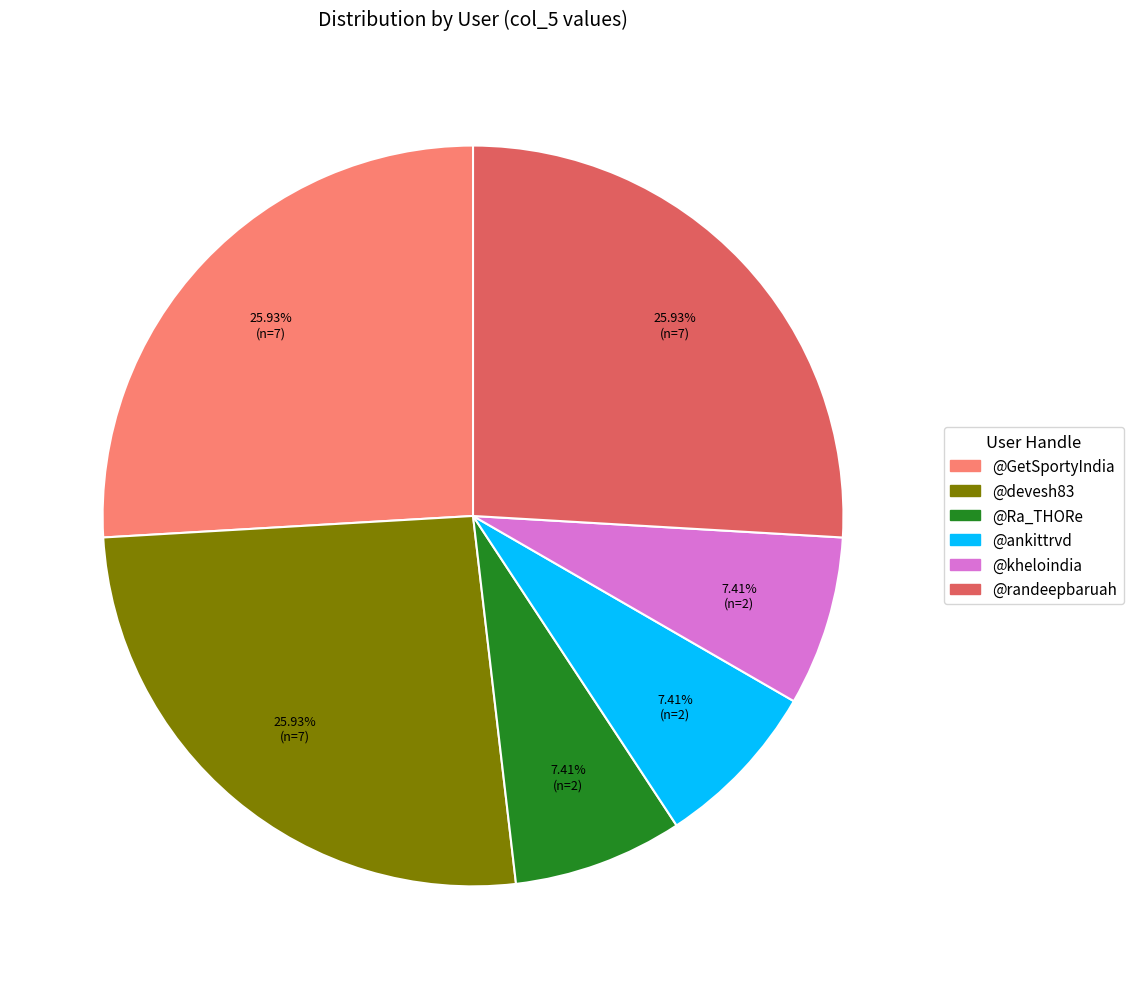

To the nearest percent, what percentage of the pie is @kheloindia?

7%